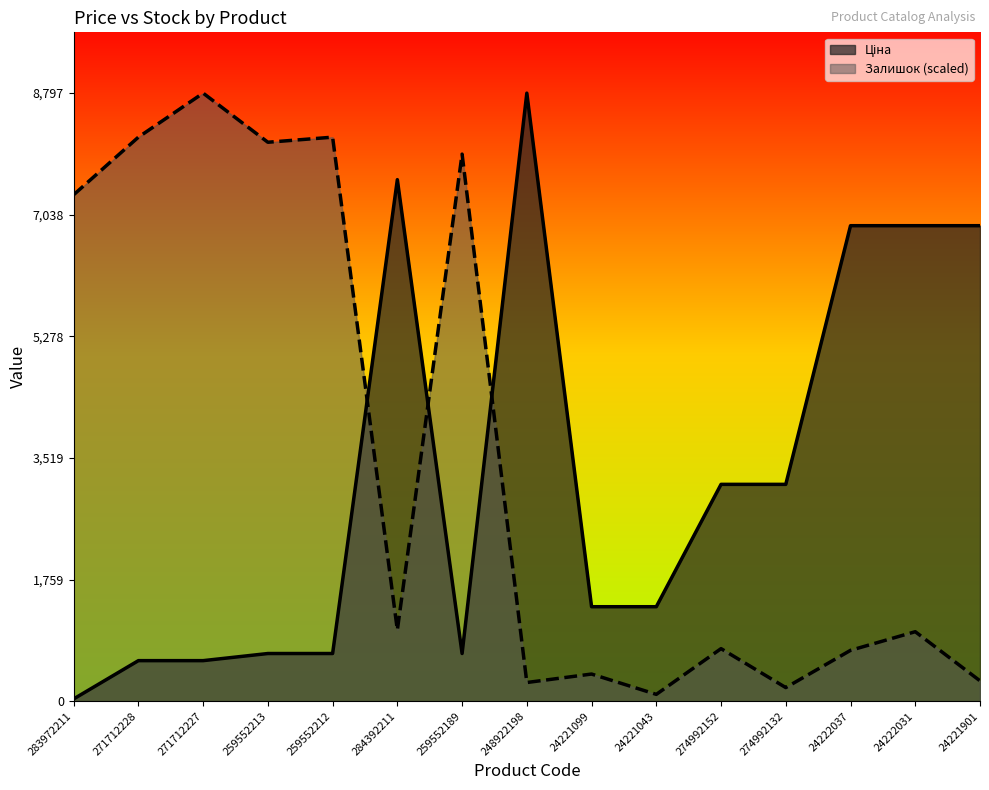

At which category does Ціна reach its first local peak?

284392211